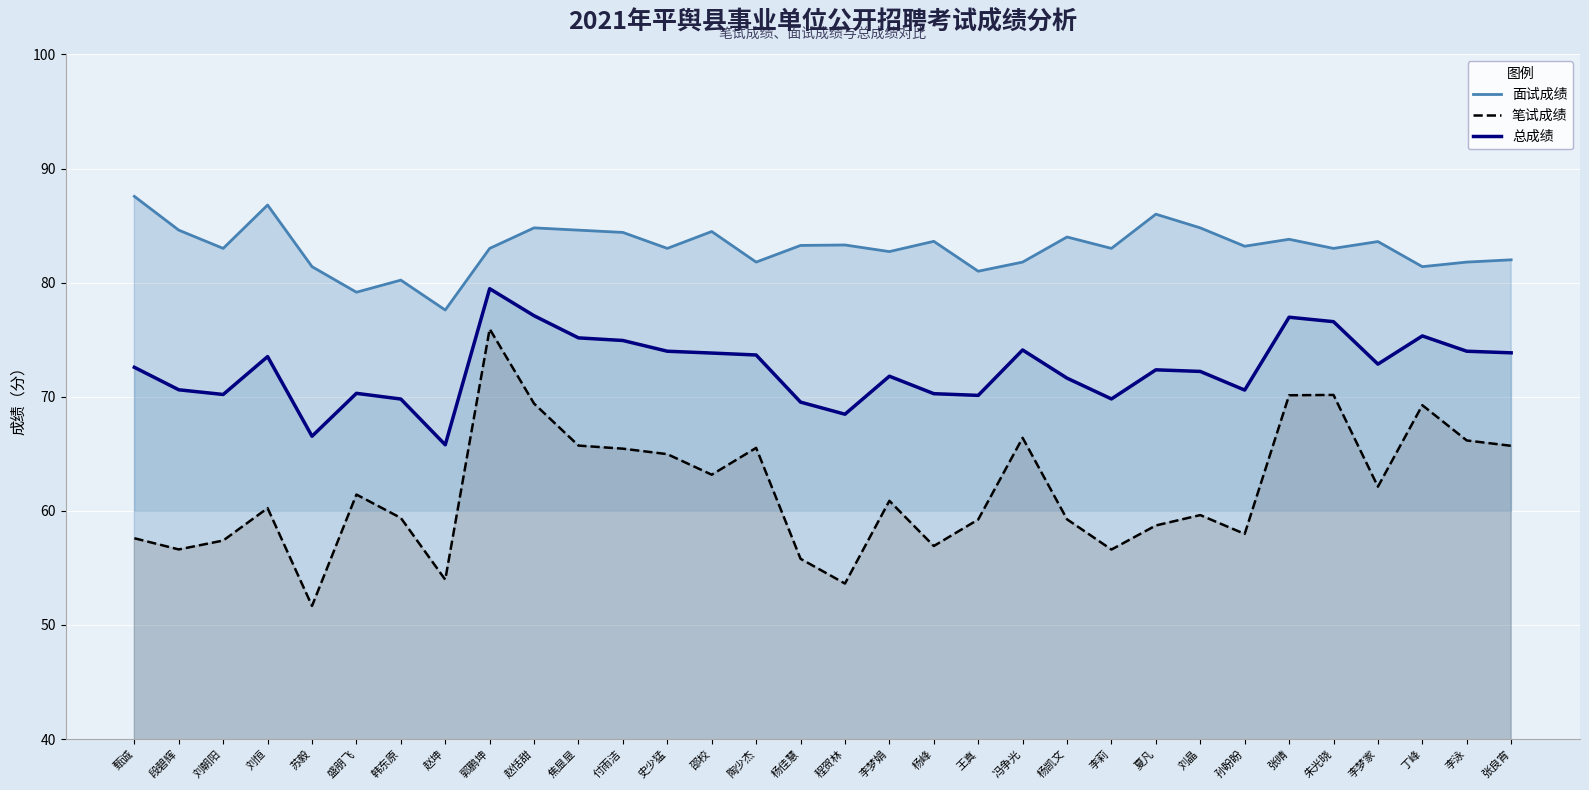

The value of 总成绩 at 孙盼盼 is 118.9. True or false?

False